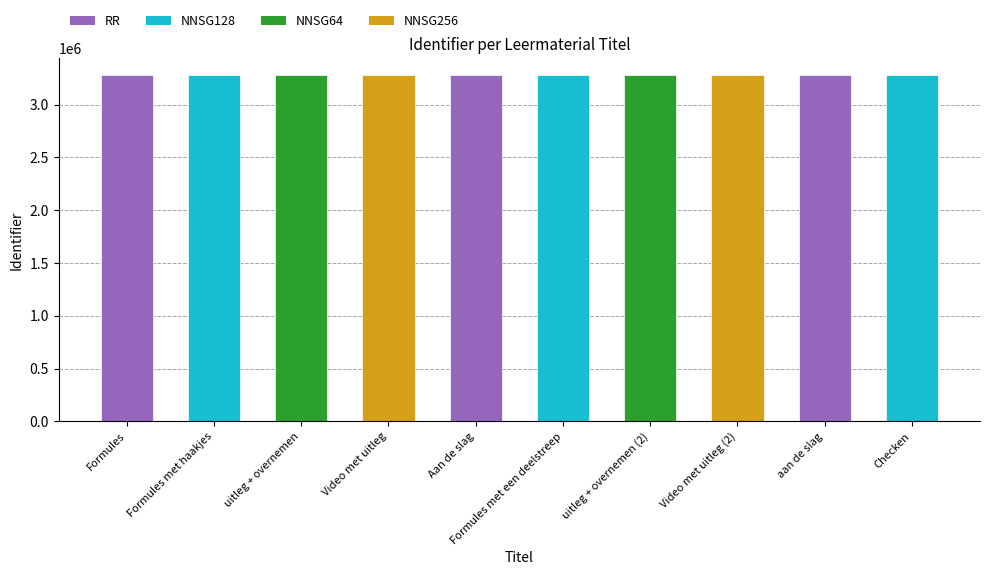

At which label does the data first exceed 3276052?

Formules met haakjes